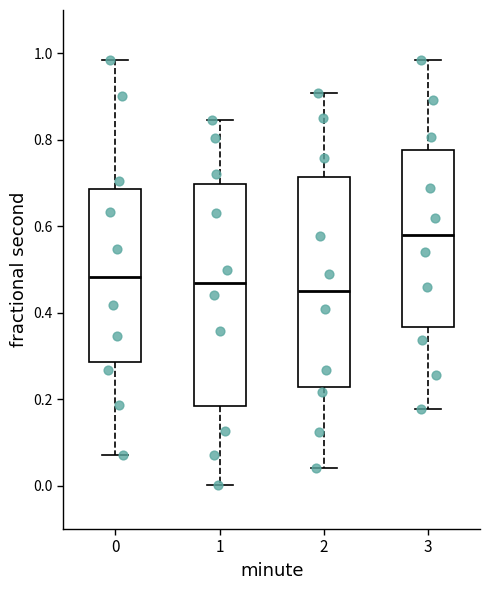

Which box is the tallest, from its lower edge to its upper edge?

1